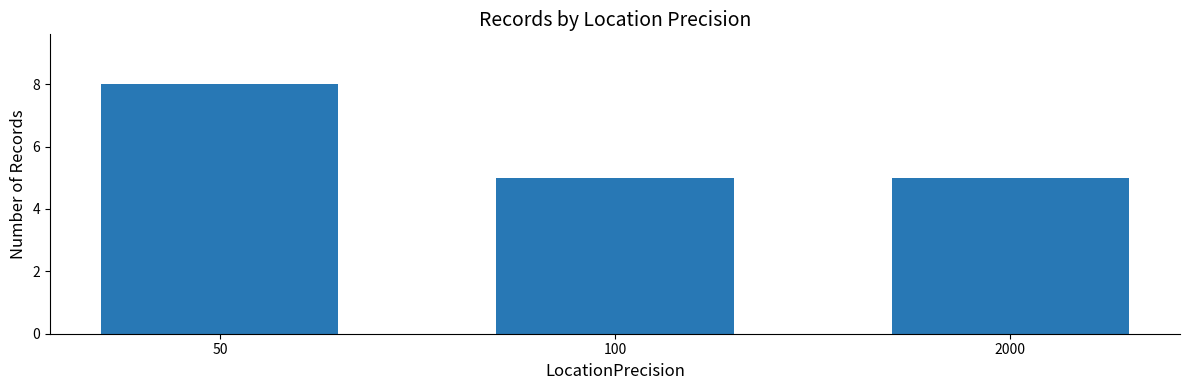

Is it true that the value at 2000 is 2?

False